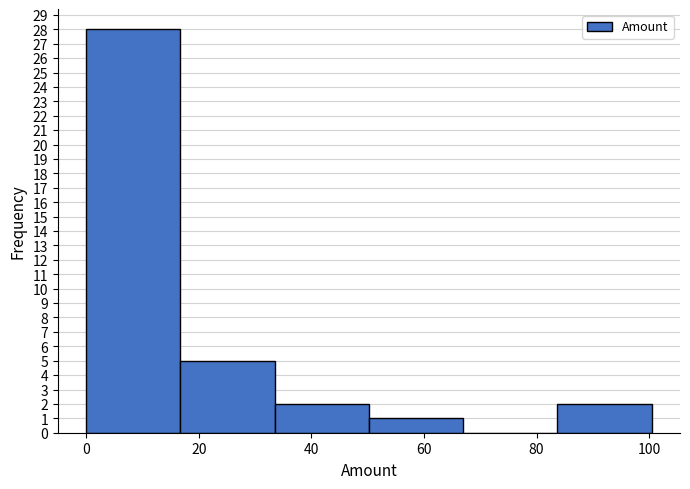

Reading left to right, transcribe this chart: for each bar, give the range it covers on the x-axis and its height. Neither the bar edges nor the heights are printed on the chart, so give them approximately, as read against the axes.

0 to 16: 28
16 to 34: 5
34 to 50: 2
50 to 66: 1
66 to 84: 0
84 to 100: 2